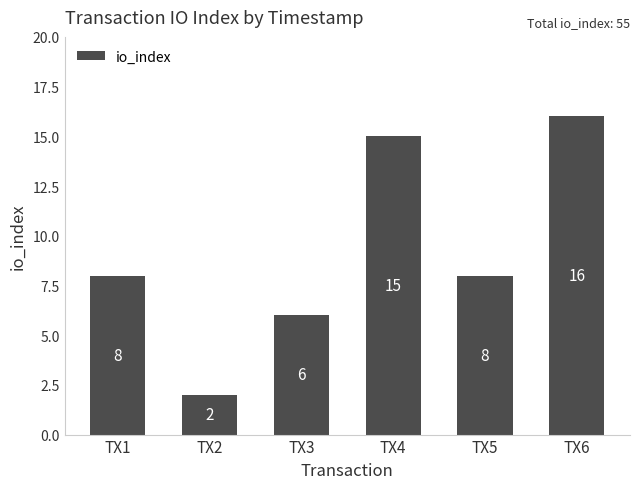

What is the difference between the maximum and minimum values?

14